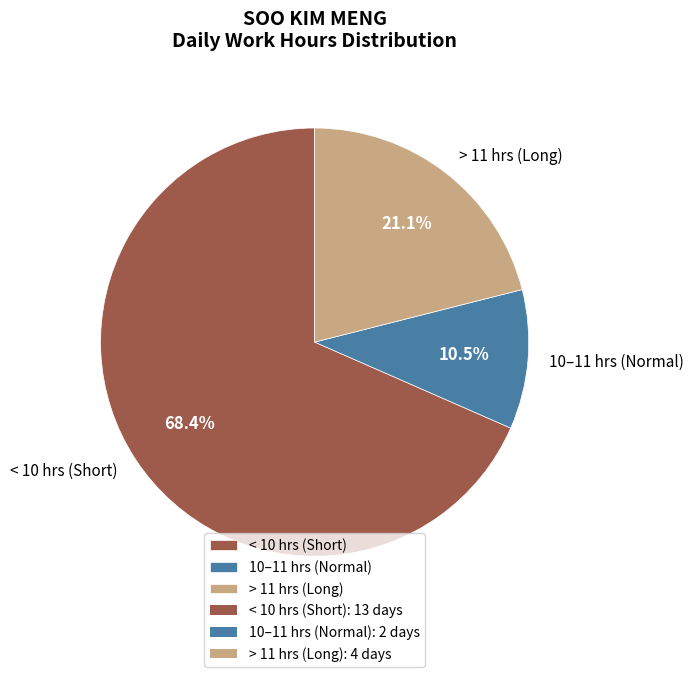

Between > 11 hrs (Long) and < 10 hrs (Short), which is larger?

< 10 hrs (Short)